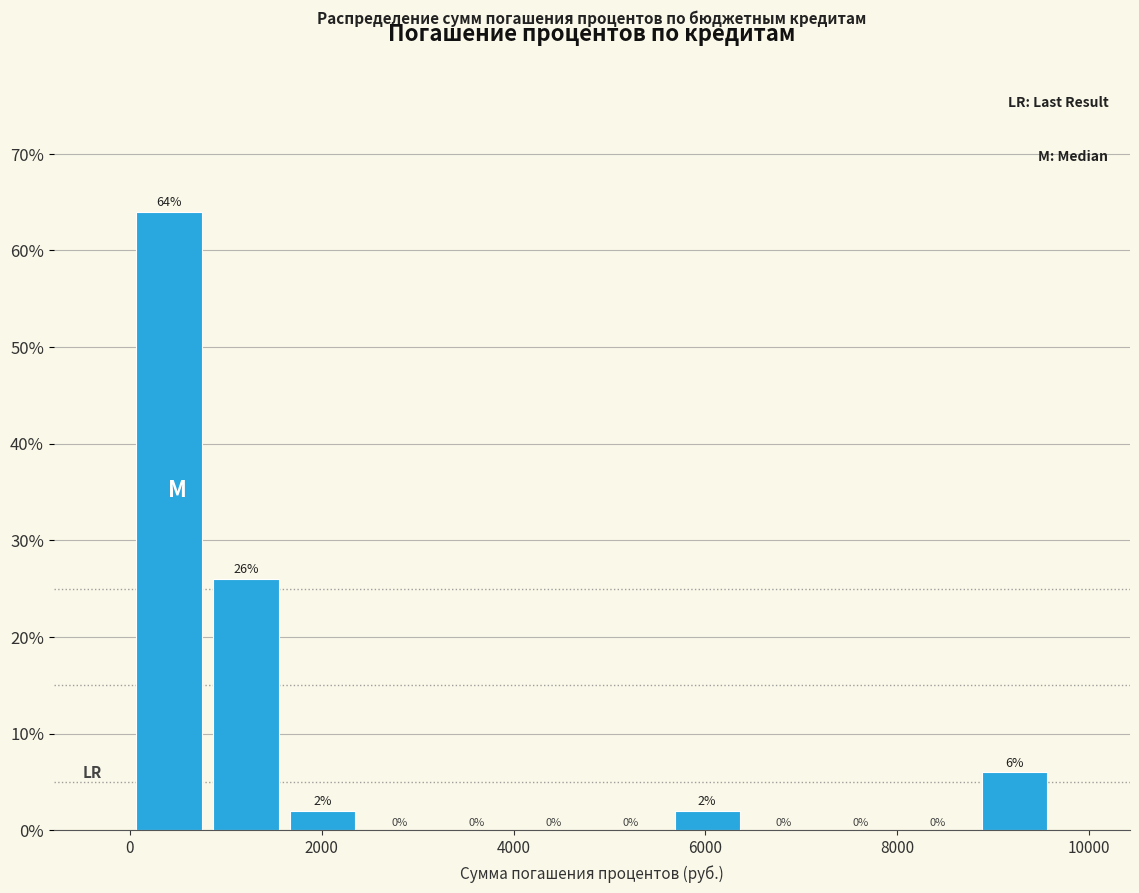

What is the height of the bar covering 8800 to 9600 on the x-axis? The bar edges are not printed on the chart, so give them approximately, as read against the axis.

6